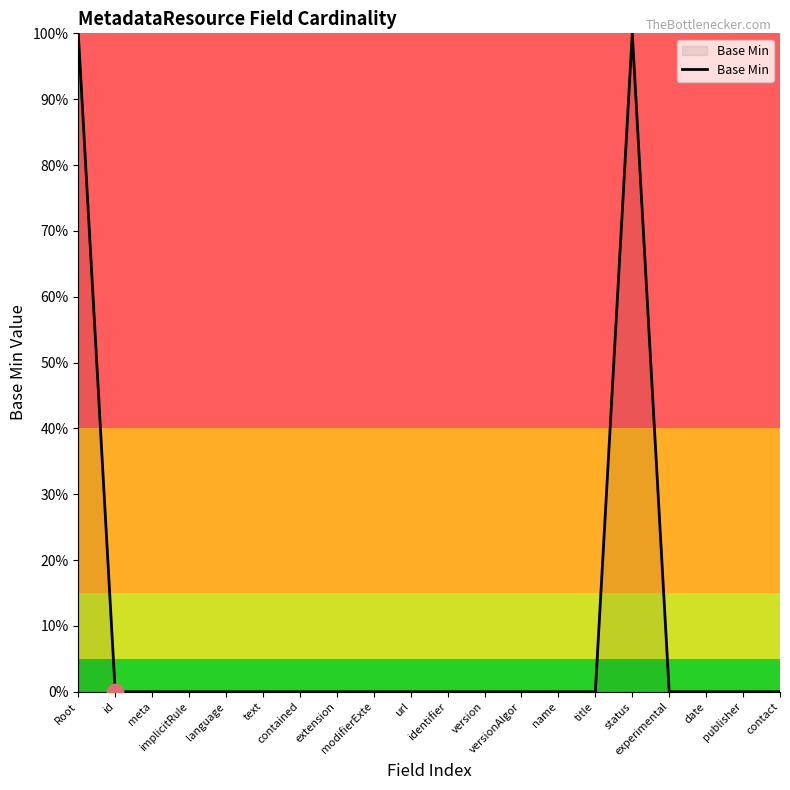

Where is the data nearest to the value 0?

MetadataResource.id